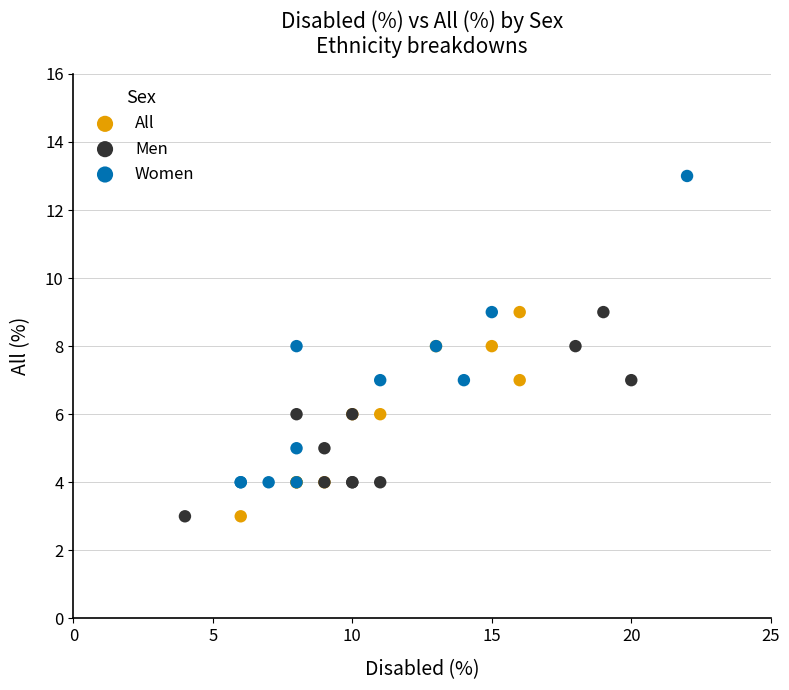

Which series reaches the maximum Y coordinate?

Women